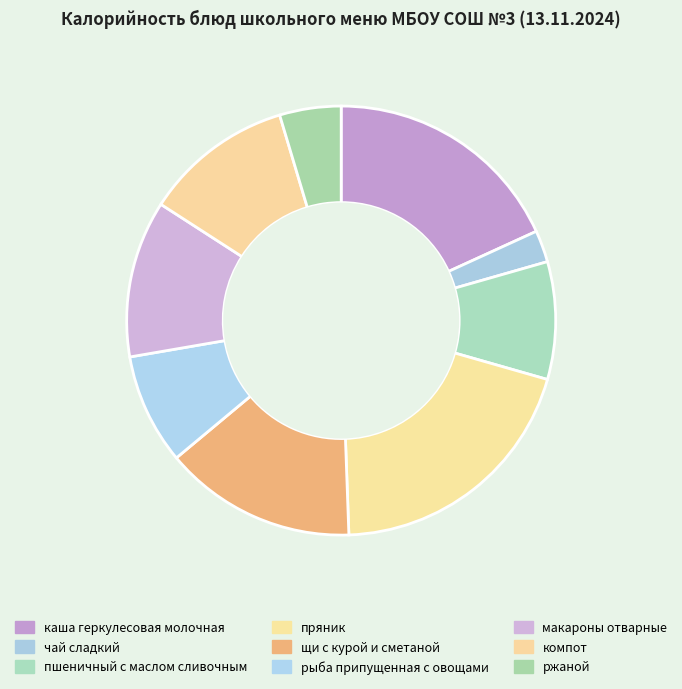

Between пряник and чай сладкий, which is larger?

пряник